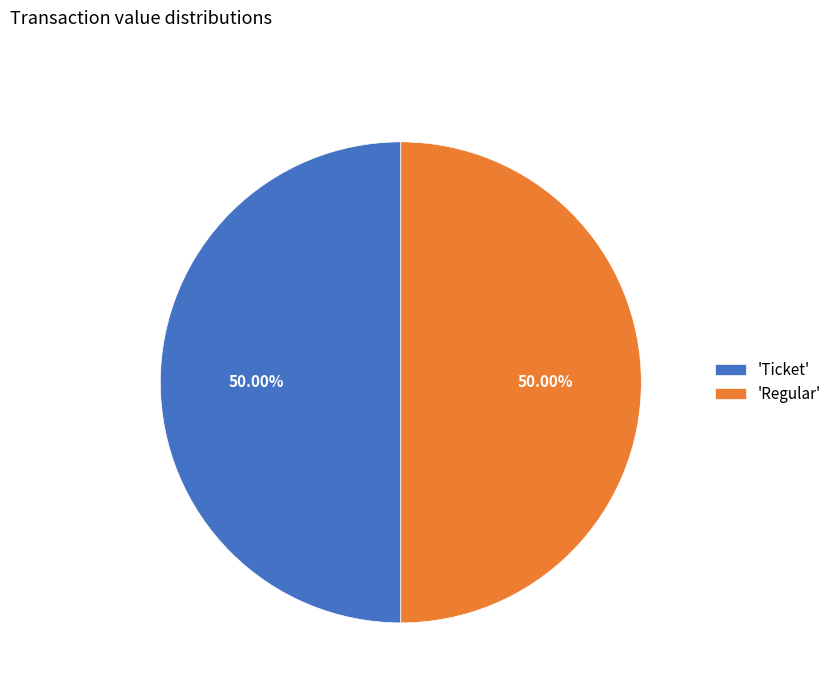

How many slices are in this pie chart?

2